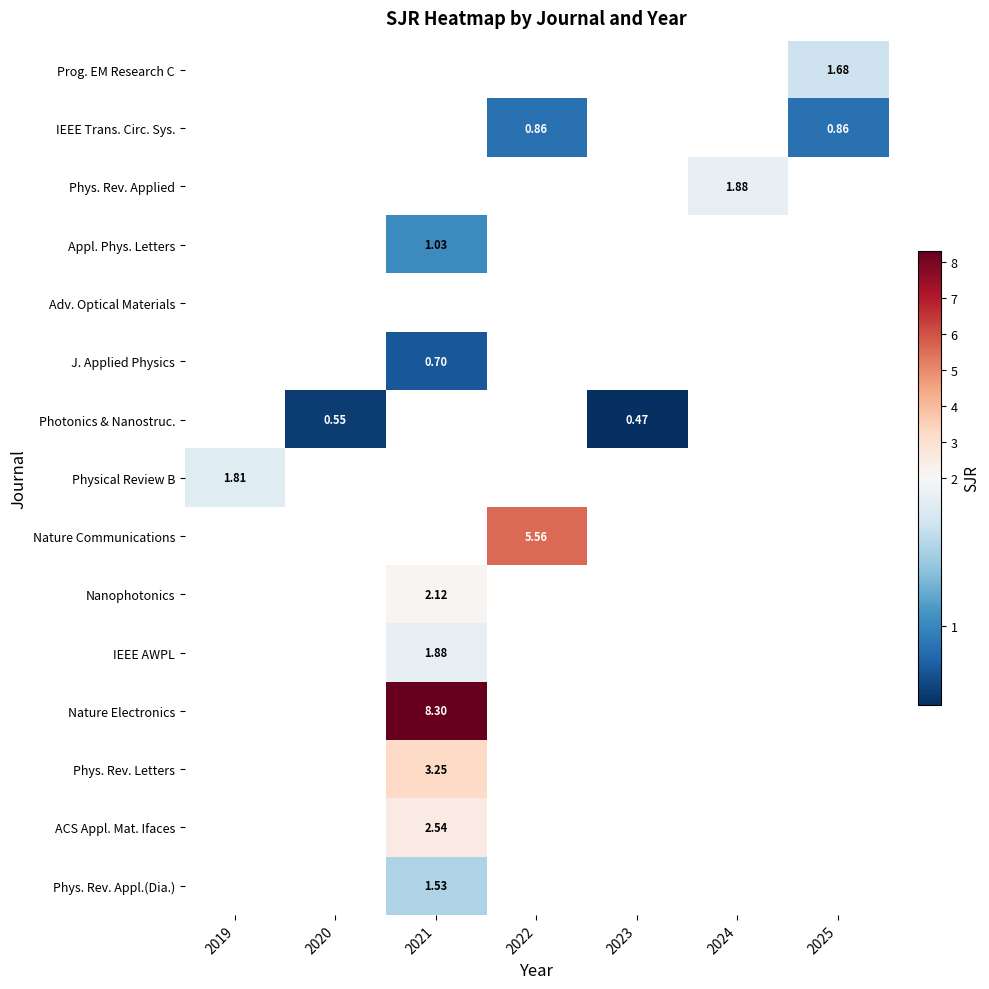

Between 2021 and 2022, which is larger?

2022